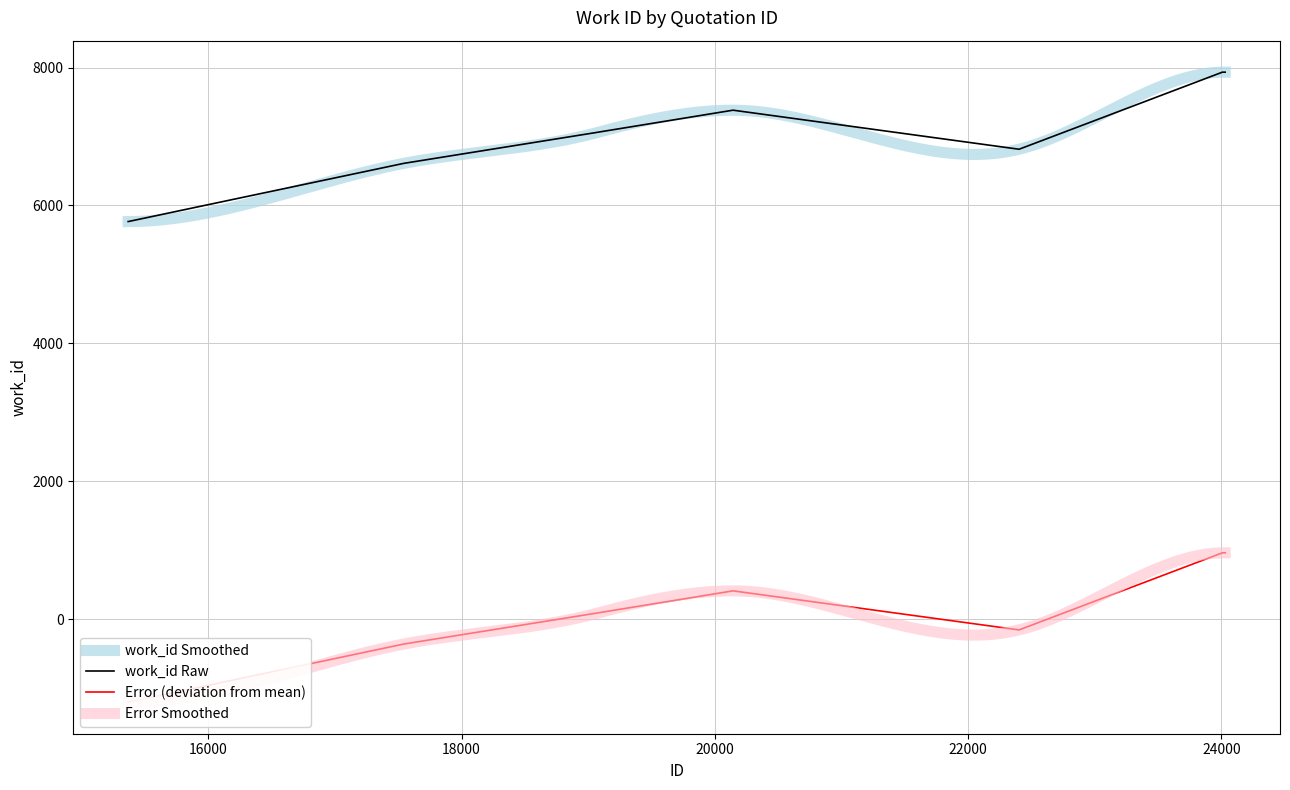

At which category does the data reach its first local valley?

22402